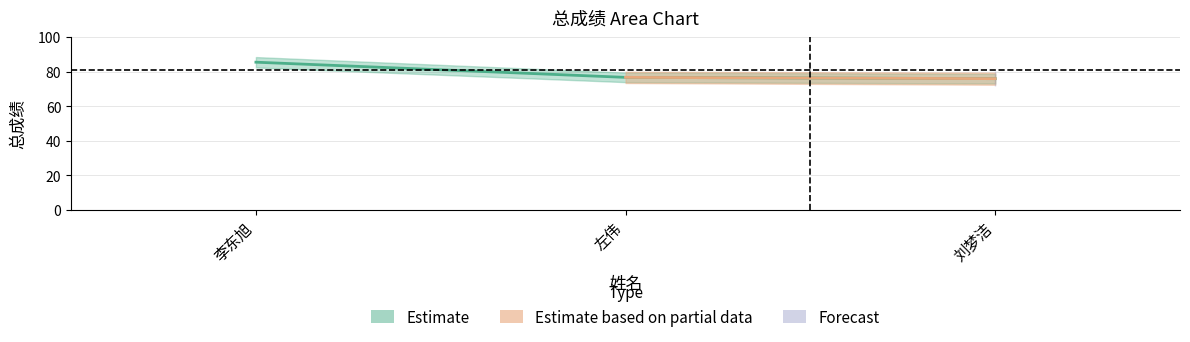

Rank the categories by value from lowest to highest.

3, 2, 1